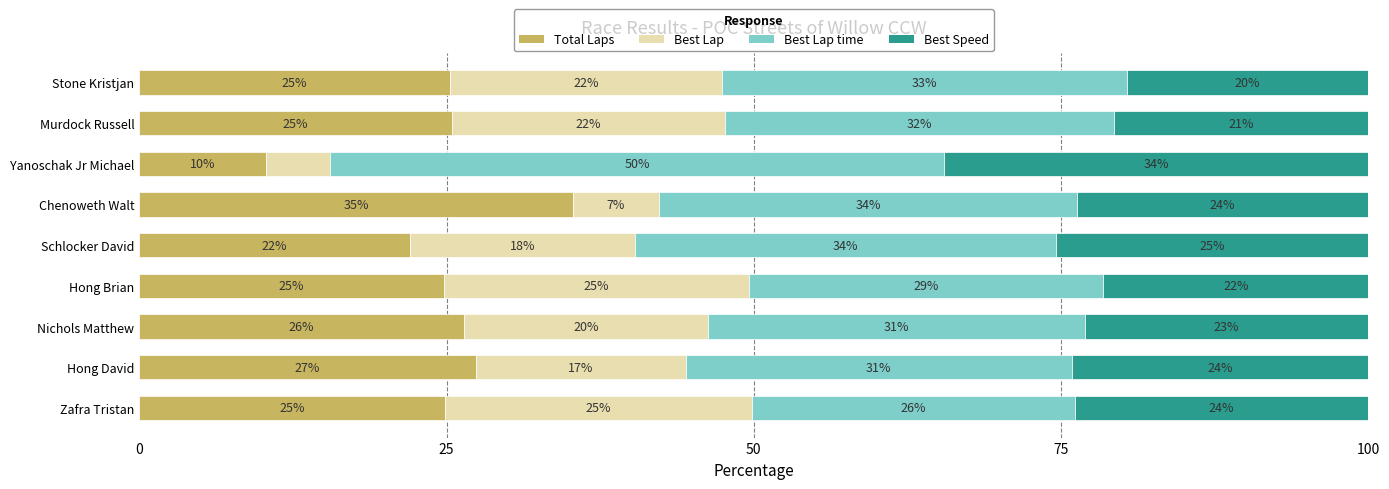

Which category has the highest value in the Total Laps series?

Chenoweth Walt